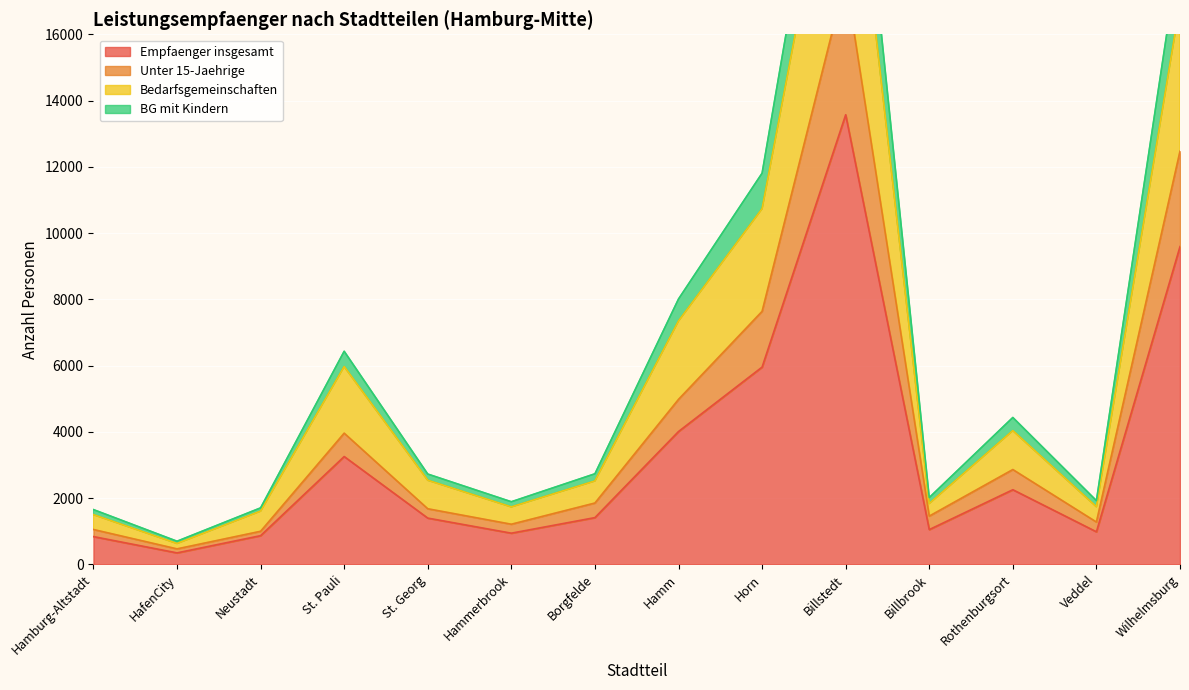

Reading left to right, list all the values displayed in this chart.

Empfaenger insgesamt: Hamburg-Altstadt=836	HafenCity=344	Neustadt=864	St. Pauli=3253	St. Georg=1394	Hammerbrook=939	Borgfelde=1409	Hamm=4008	Horn=5953	Billstedt=13571	Billbrook=1047	Rothenburgsort=2251	Veddel=981	Wilhelmsburg=9591
Unter 15-Jaehrige: Hamburg-Altstadt=1050	HafenCity=465	Neustadt=996	St. Pauli=3958	St. Georg=1676	Hammerbrook=1209	Borgfelde=1849	Hamm=4978	Horn=7635	Billstedt=17690	Billbrook=1454	Rothenburgsort=2860	Veddel=1275	Wilhelmsburg=12470
Bedarfsgemeinschaften: Hamburg-Altstadt=1499	HafenCity=628	Neustadt=1605	St. Pauli=5970	St. Georg=2537	Hammerbrook=1732	Borgfelde=2516	Hamm=7346	Horn=10735	Billstedt=24029	Billbrook=1834	Rothenburgsort=4036	Veddel=1738	Wilhelmsburg=16927
BG mit Kindern: Hamburg-Altstadt=1651	HafenCity=696	Neustadt=1703	St. Pauli=6431	St. Georg=2724	Hammerbrook=1888	Borgfelde=2732	Hamm=8008	Horn=11807	Billstedt=26476	Billbrook=2014	Rothenburgsort=4432	Veddel=1922	Wilhelmsburg=18666